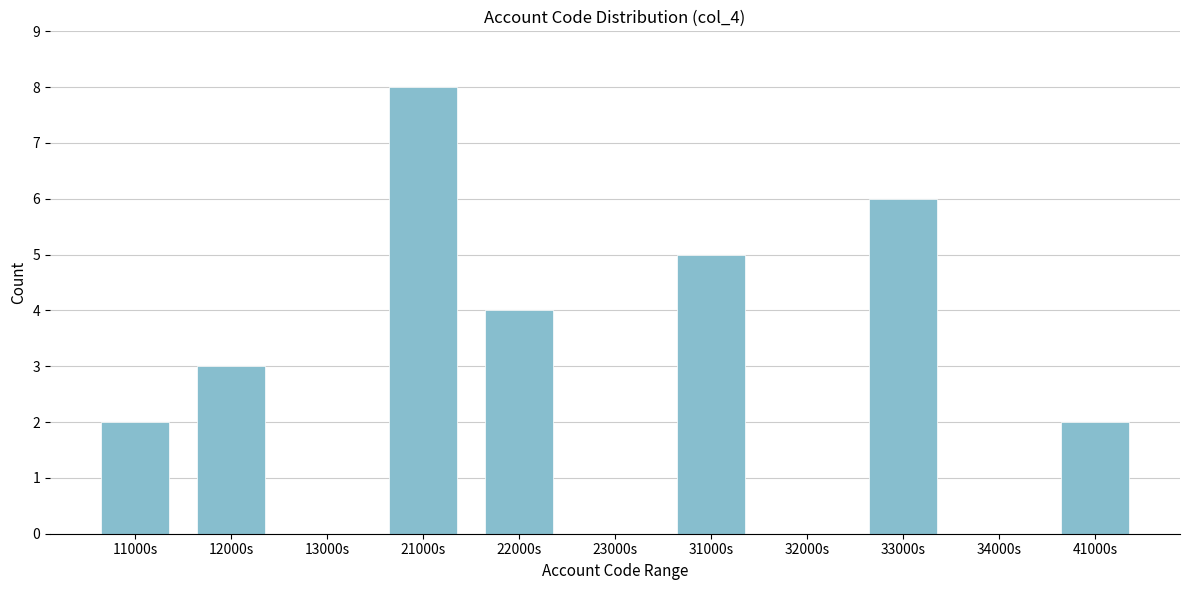

Reading right to left, transcribe all the data shown in this chart.

41000s=2	34000s=0	33000s=6	32000s=0	31000s=5	23000s=0	22000s=4	21000s=8	13000s=0	12000s=3	11000s=2